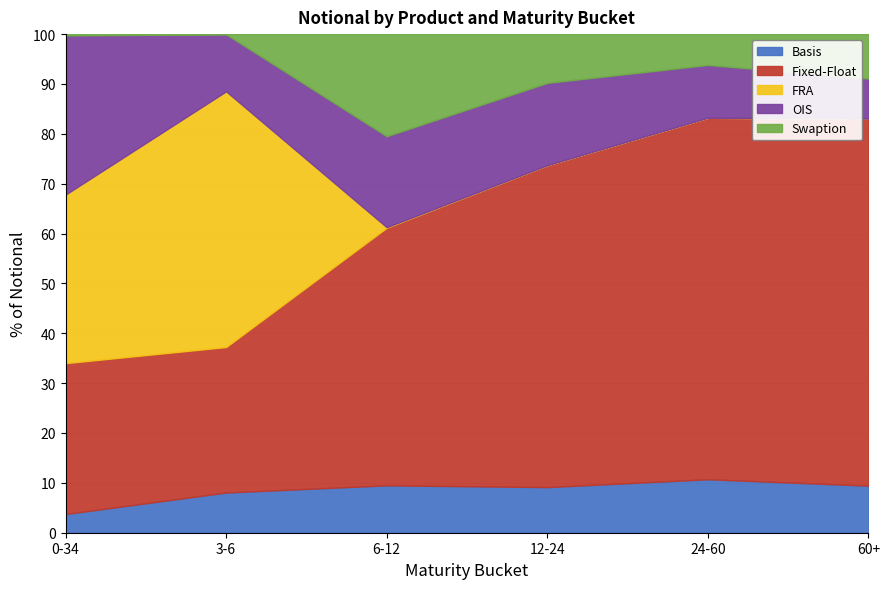

Where does the FRA series first go above 29079?

0-34